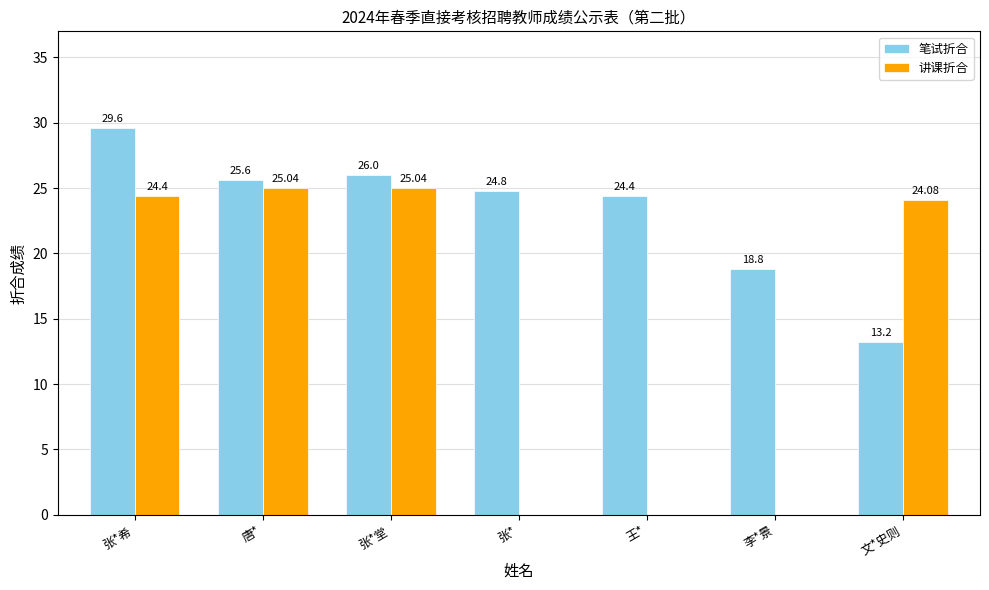

What is the average value of the 笔试折合 series?

23.2